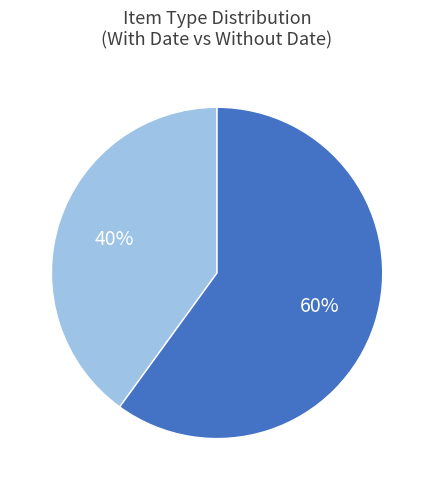

To the nearest percent, what is the average slice percentage?

50%